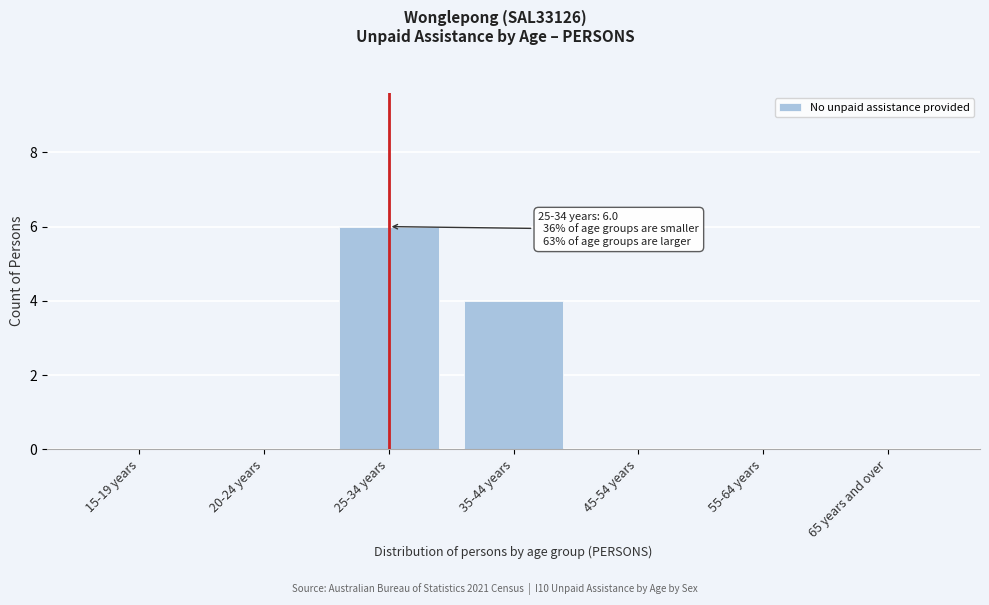

Reading left to right, extract all data points from this chart.

15-19 years=0	20-24 years=0	25-34 years=6	35-44 years=4	45-54 years=0	55-64 years=0	65 years and over=0